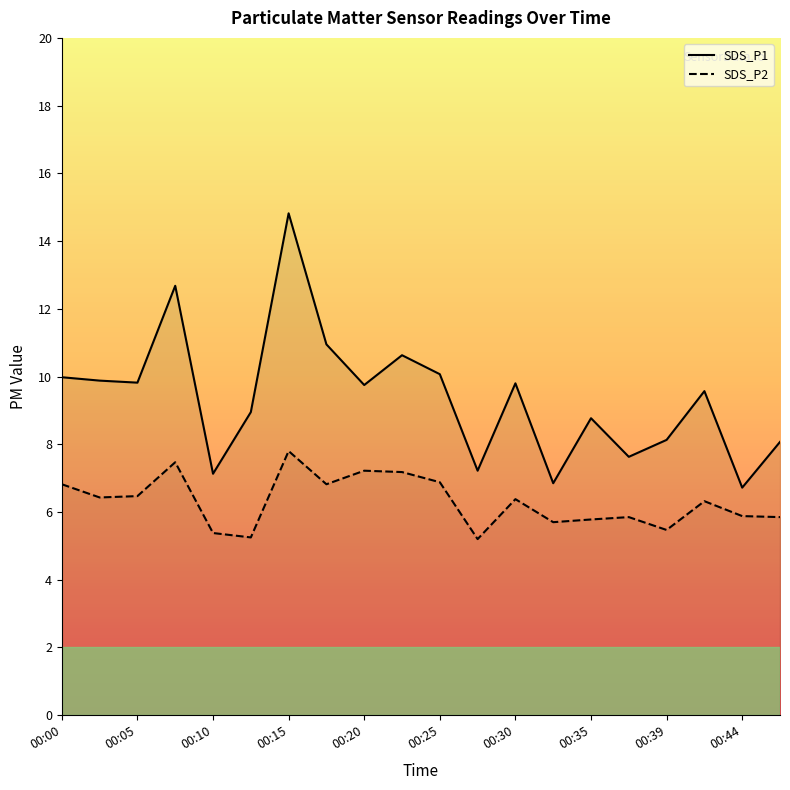

At which category is the sum across all series the highest?

00:15